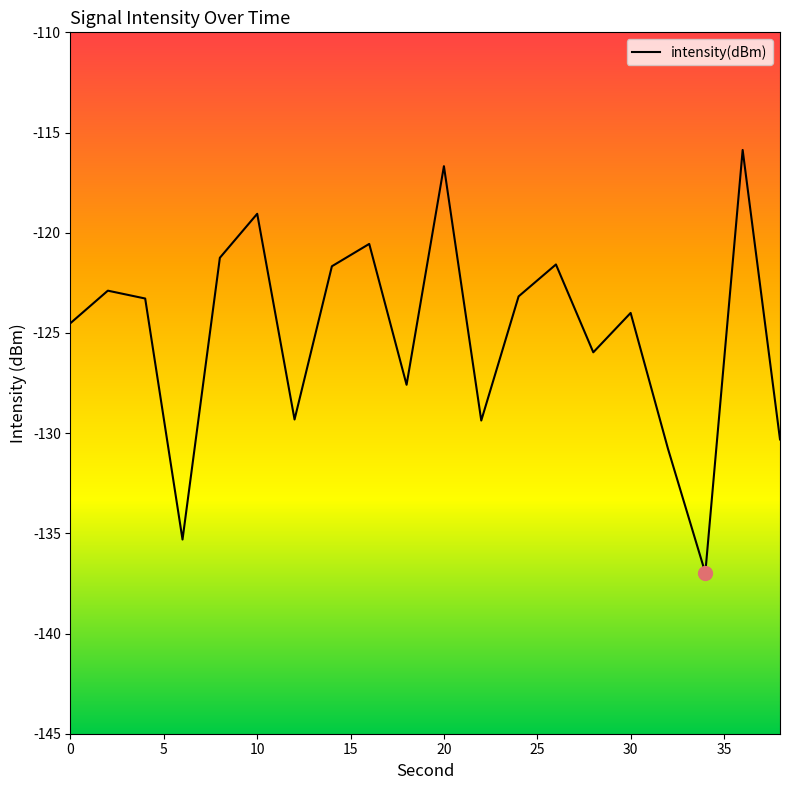

What is the smallest value displayed?

-137.0